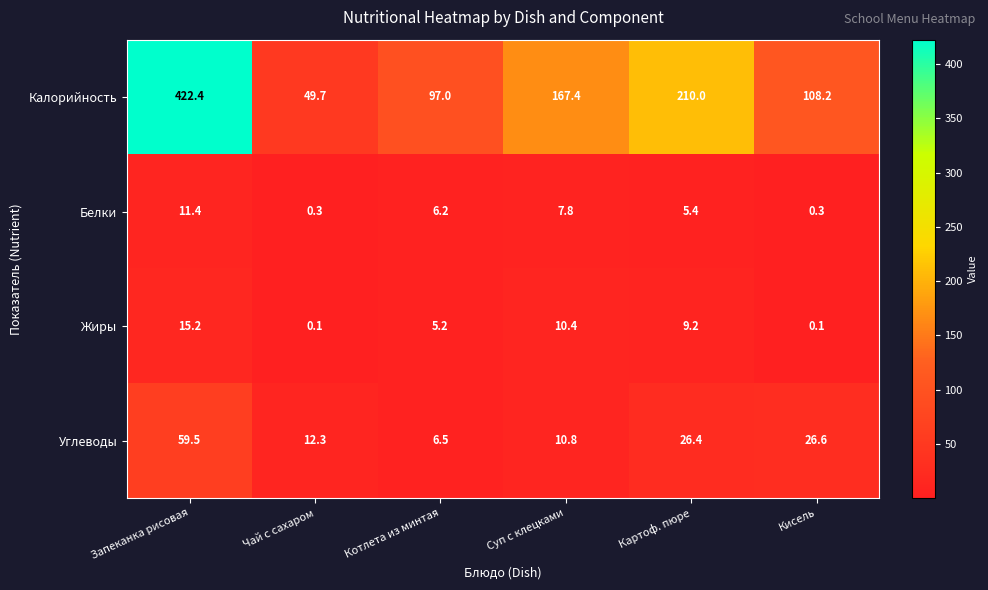

At which category does the chart reach its peak across all series?

Запеканка рисовая